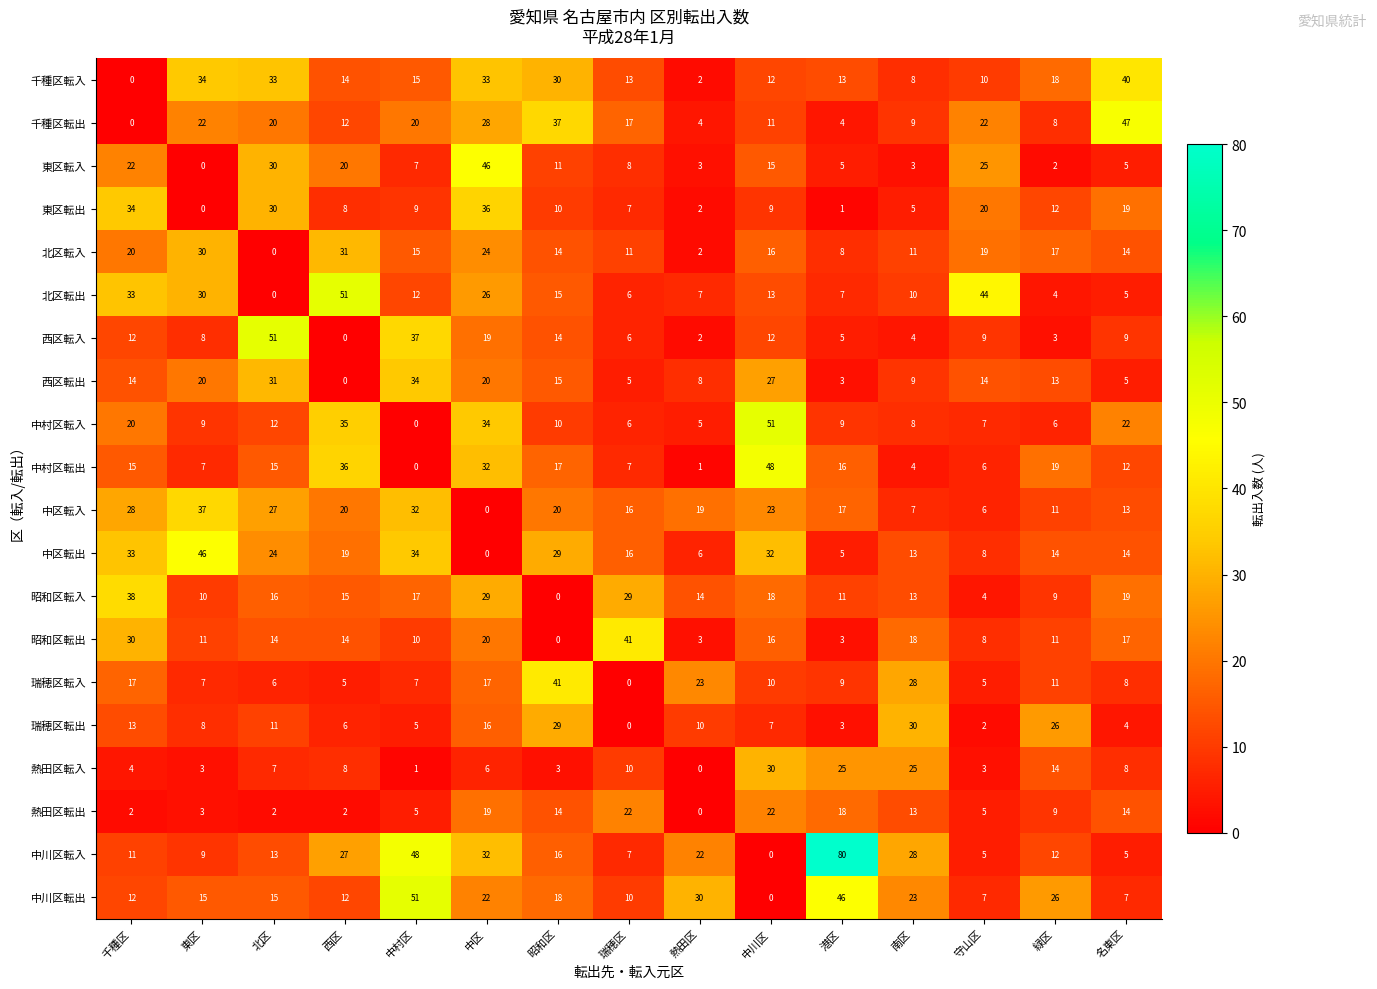

Between 北区 and 熱田区, which series saw the biggest shift?

西区転入